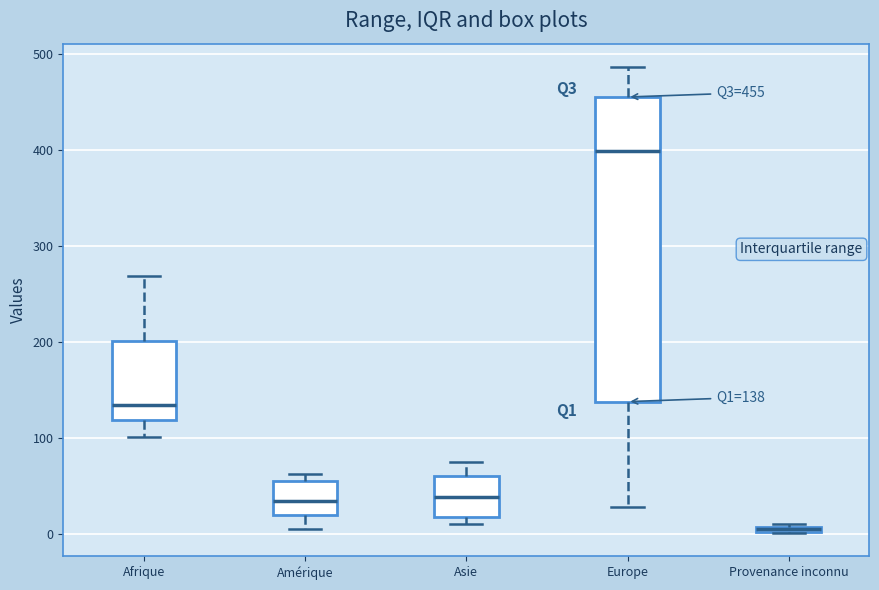

Which box is the tallest, from its lower edge to its upper edge?

Europe